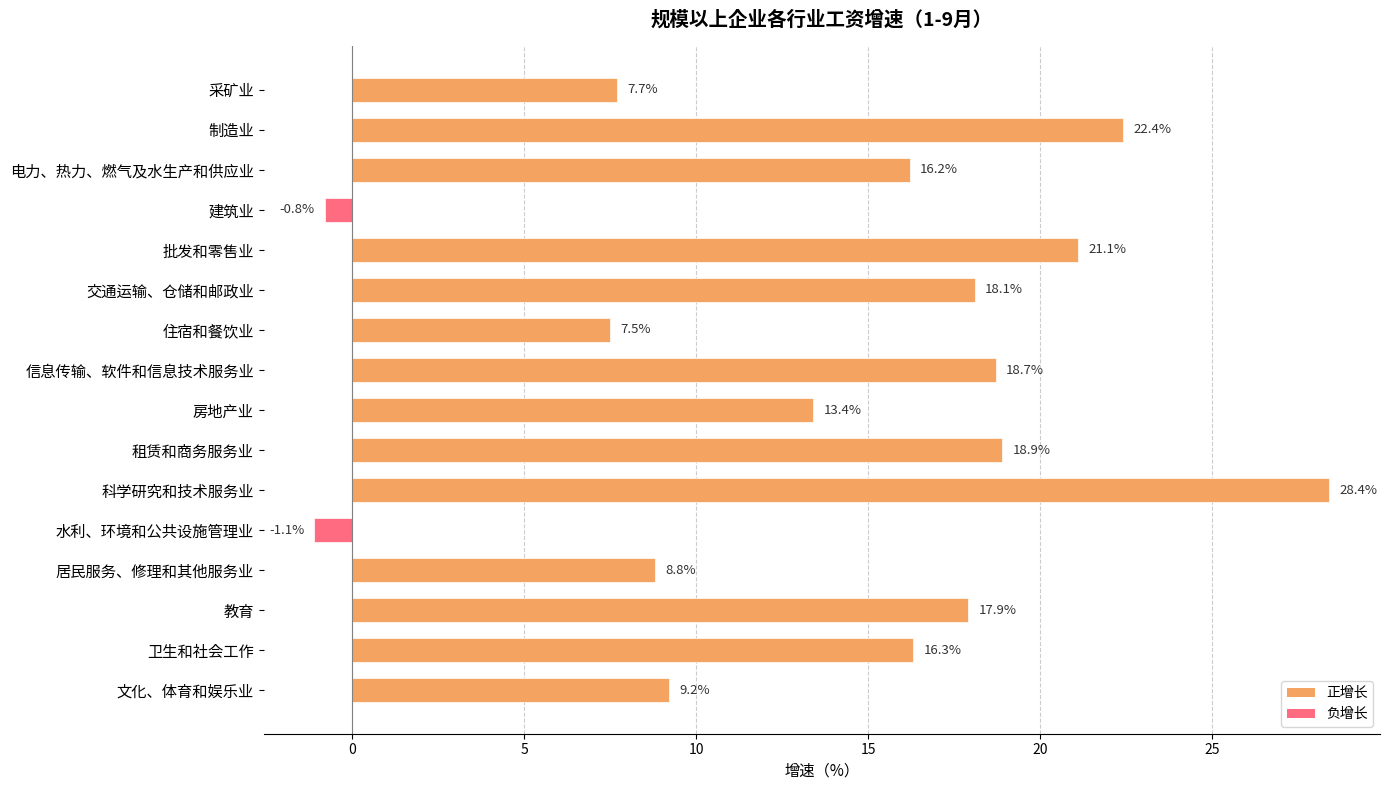

What is the greatest value displayed?

28.4